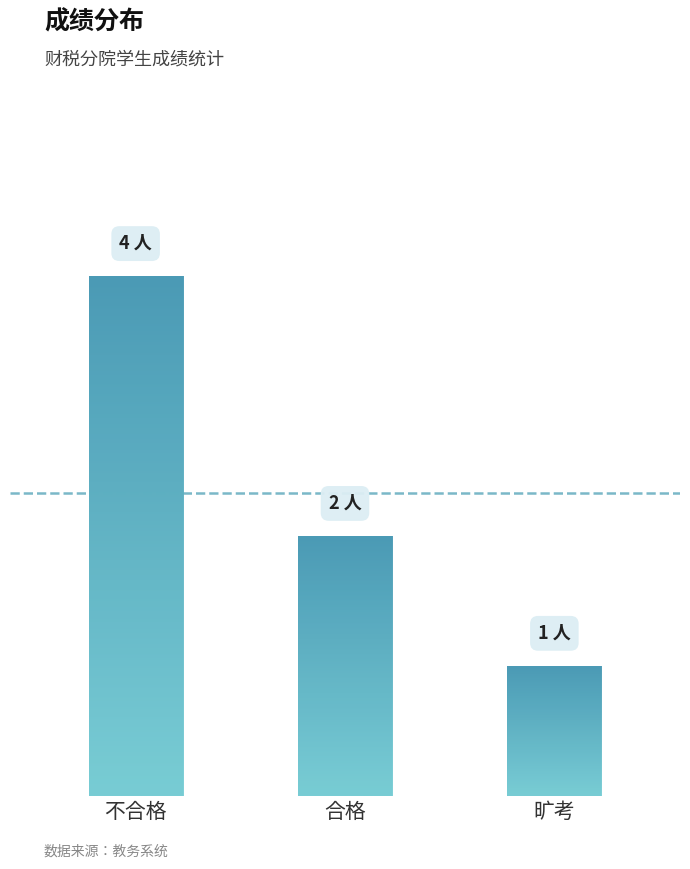

The value at 旷考 is 1. True or false?

True